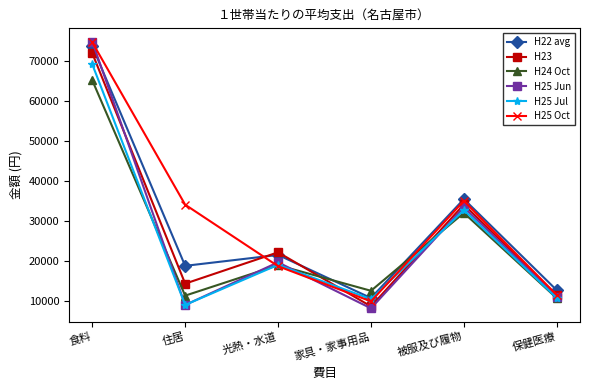

Does the chart display data point markers on the line(s)?

Yes